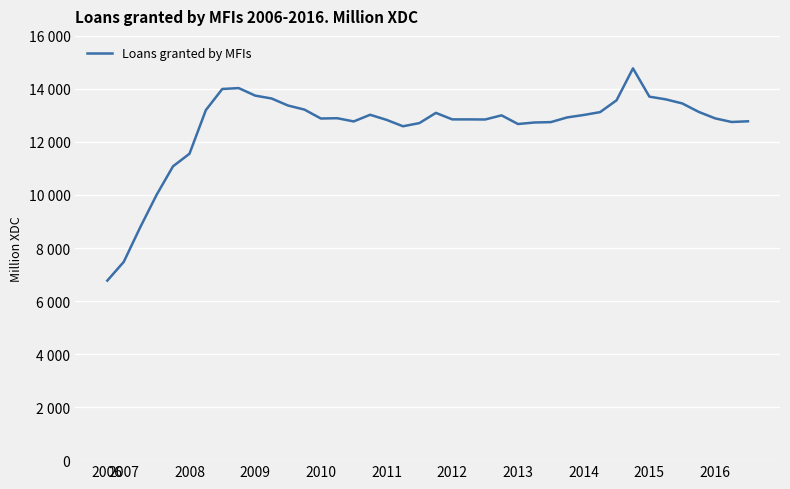

At which category does the data reach its first local valley?

13